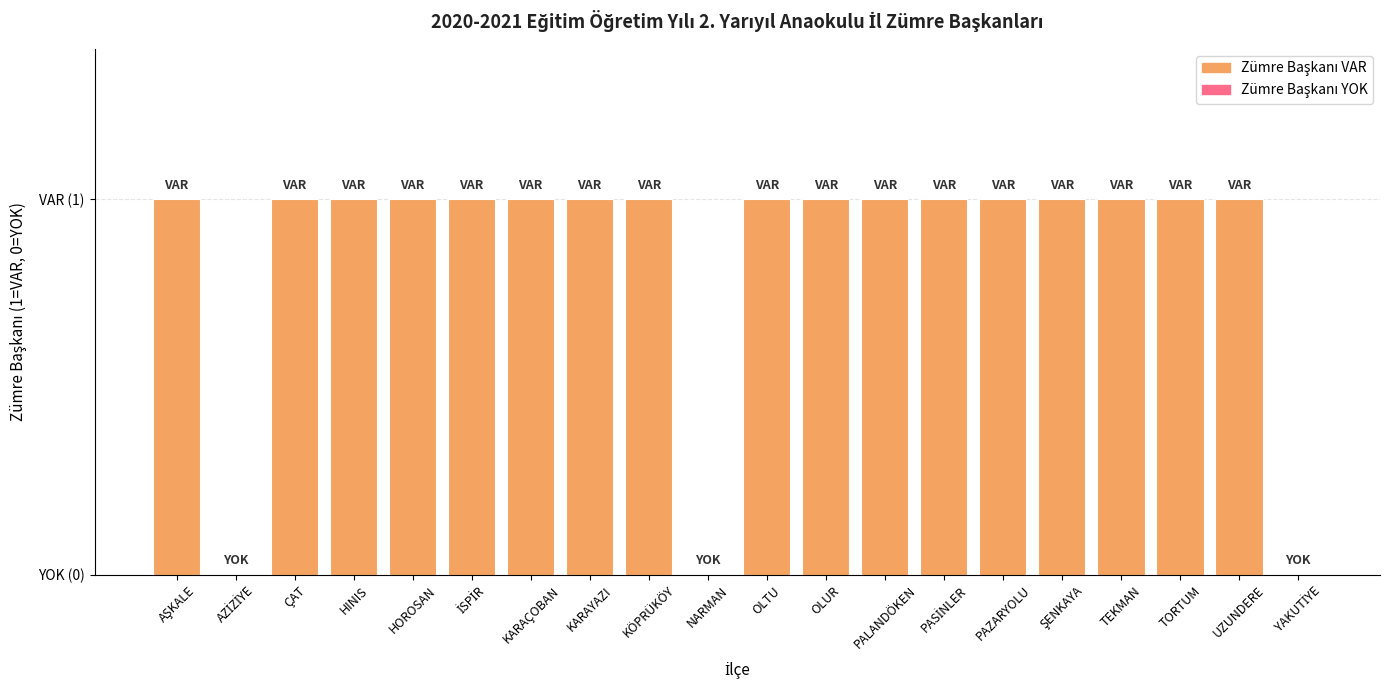

Are the bars horizontal?

No